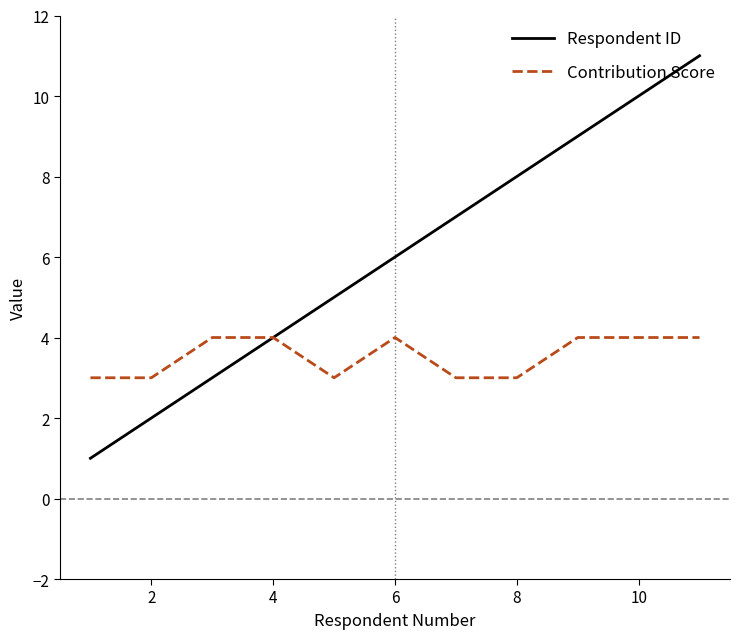

Which series has the widest spread of values?

Respondent ID